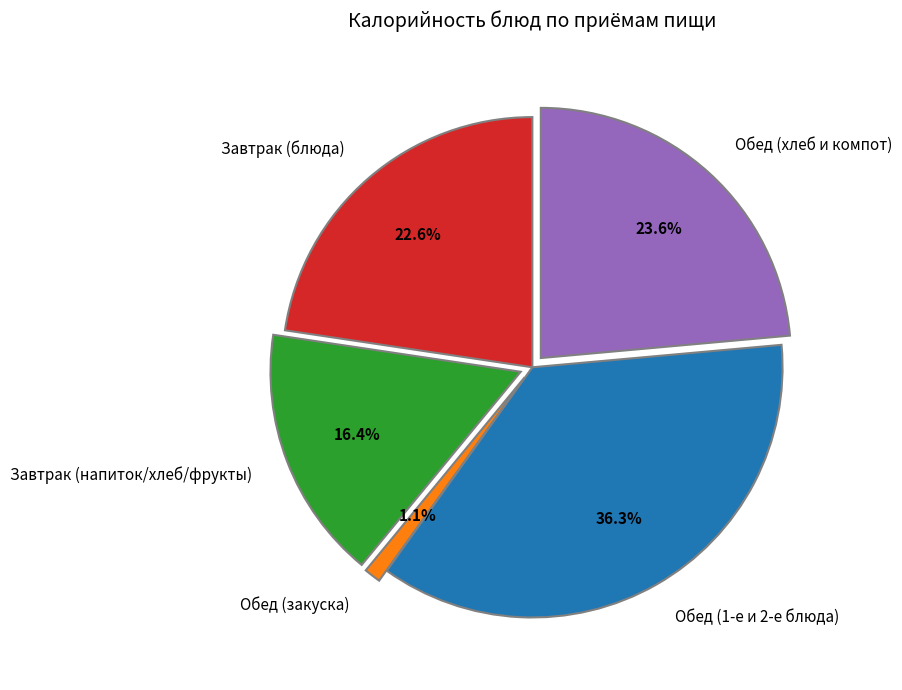

Is there any slice that represents more than half of the pie?

No